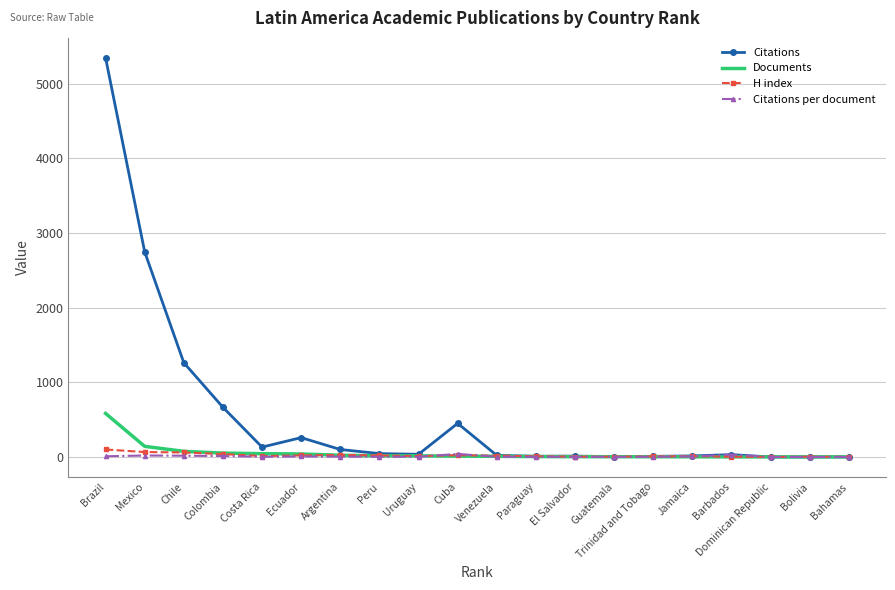

Is the value of Documents at El Salvador greater than the value of Citations at Brazil?

No